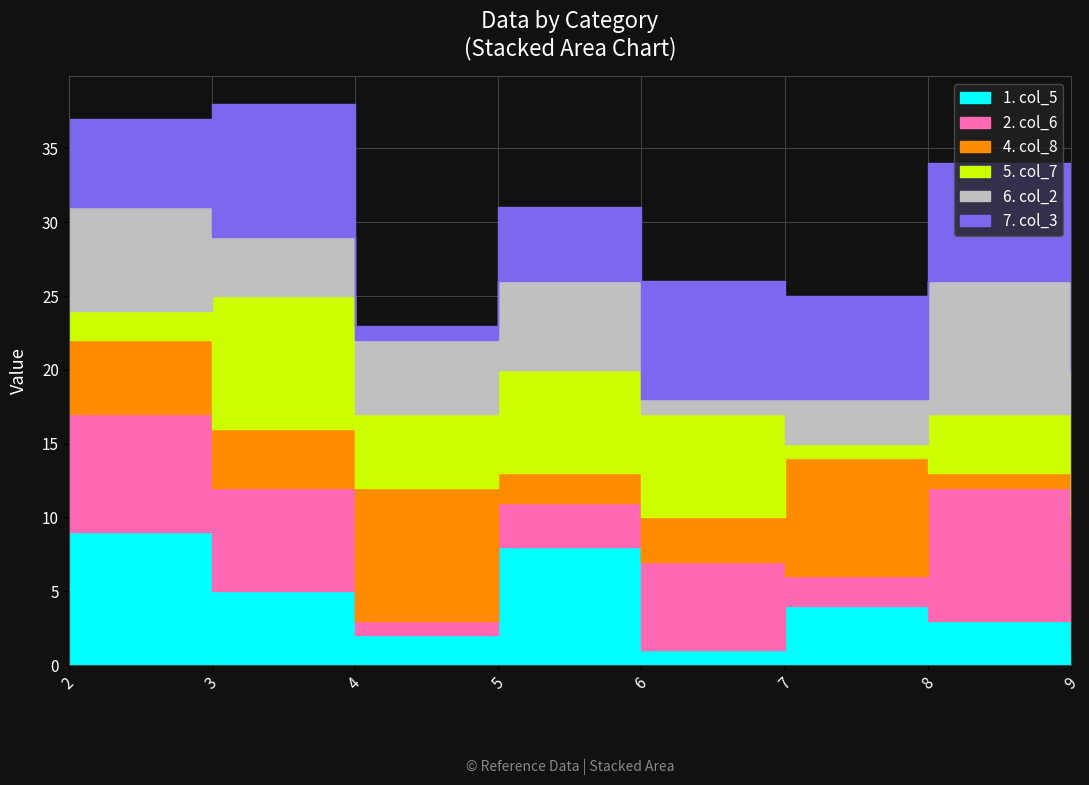

What is the difference between the maximum and minimum values in the col_2 series?

8